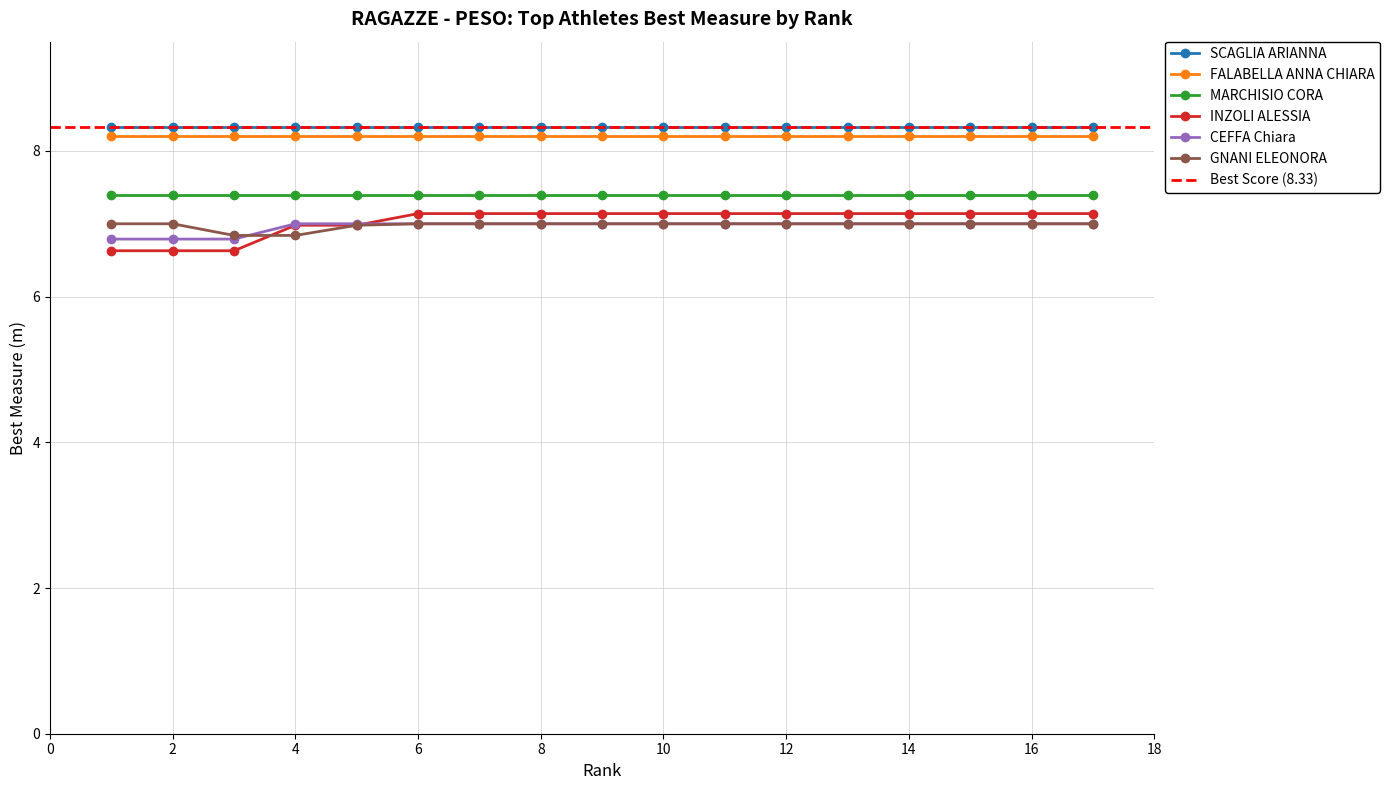

What is the maximum value for FALABELLA ANNA CHIARA?

8.2